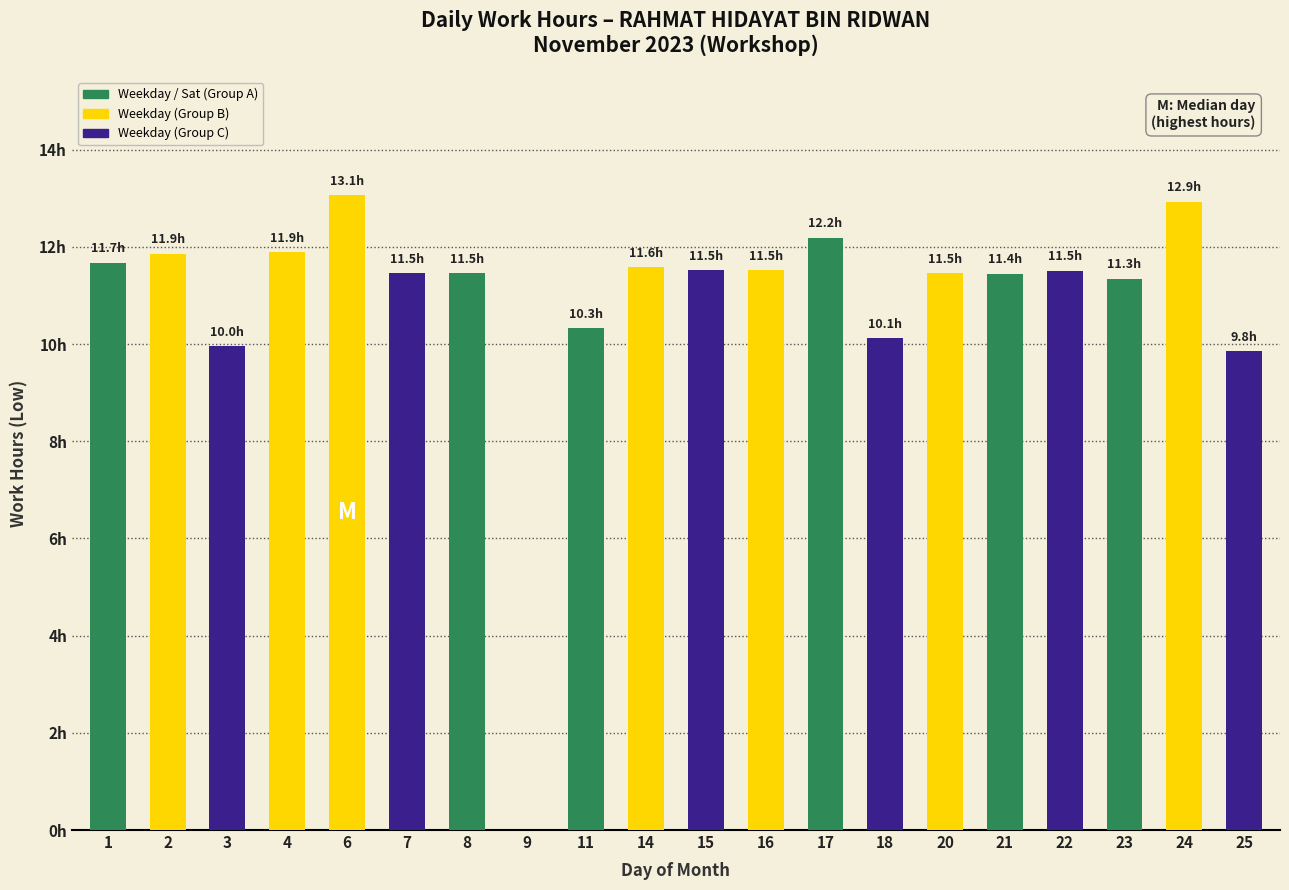

Reading left to right, list all the values displayed in this chart.

1=11.7	2=11.9	3=10.0	4=11.9	6=13.1	7=11.5	8=11.5	9=0.0	11=10.3	14=11.6	15=11.5	16=11.5	17=12.2	18=10.1	20=11.5	21=11.4	22=11.5	23=11.3	24=12.9	25=9.8